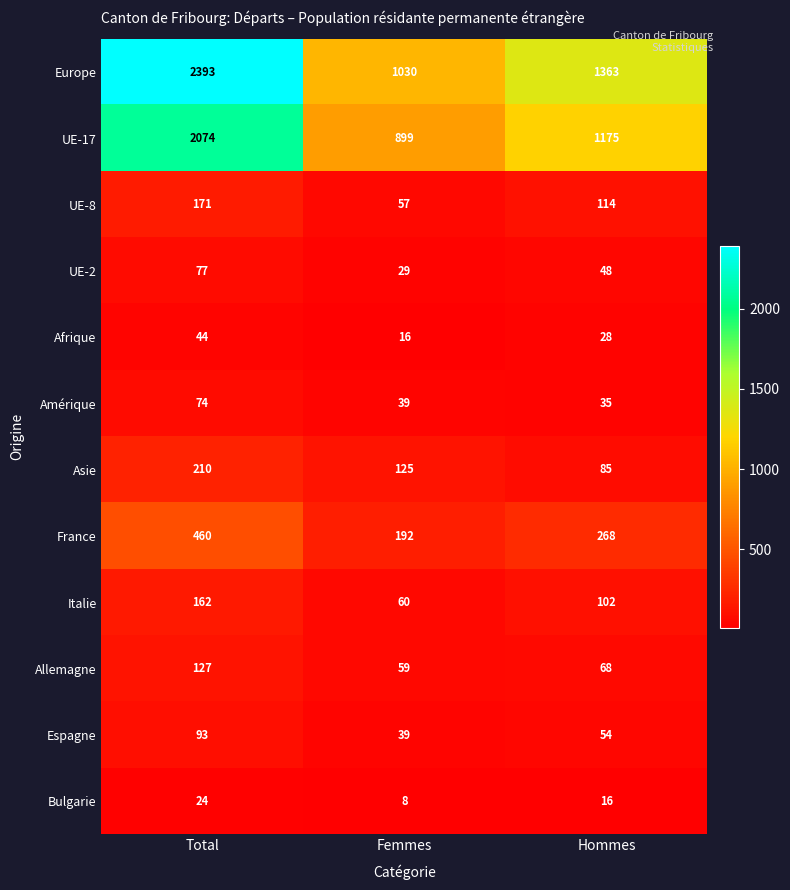

What is the difference between the UE-17 values at Hommes and Femmes?

276